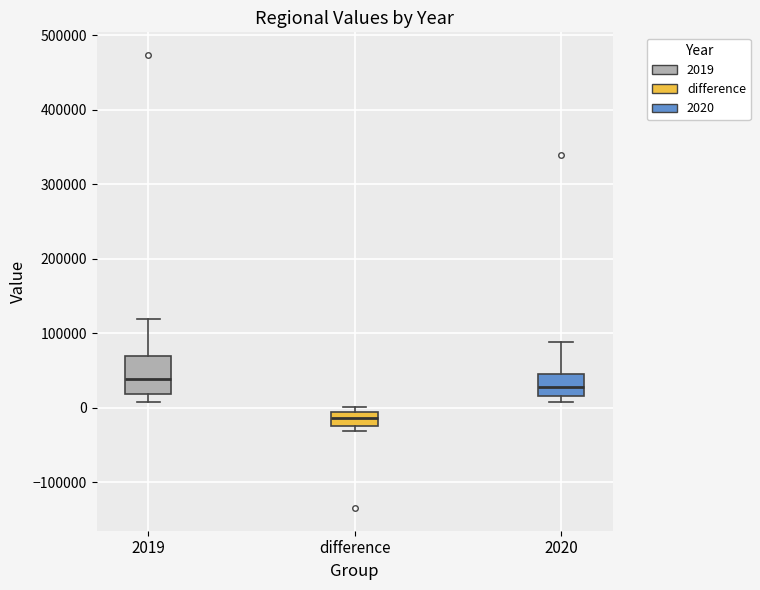

Where does the median line of the box for 2020 sit on the y-axis? The values are not printed on the chart, so give them approximately, as read against the axis.

30000